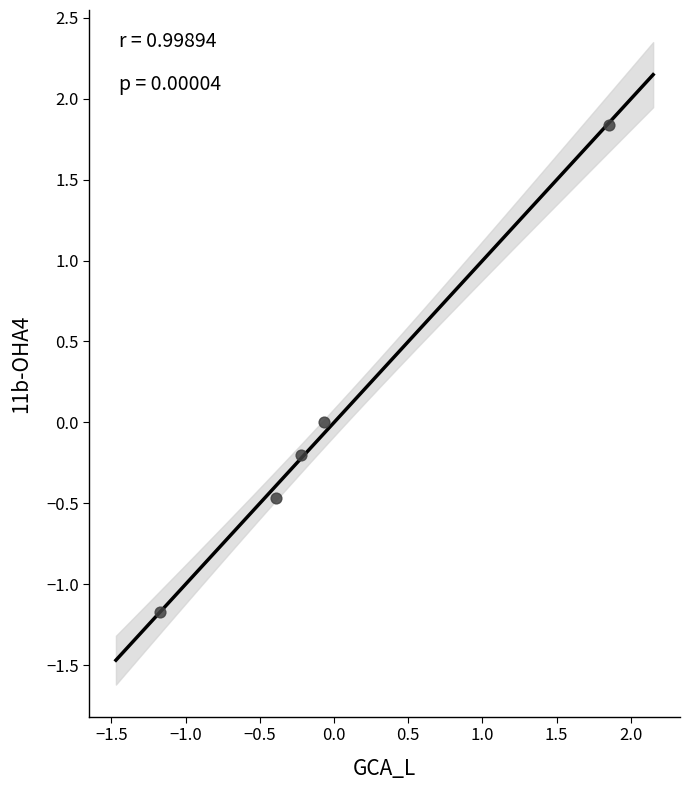

What is the range of X values (max minus min)?

3.0